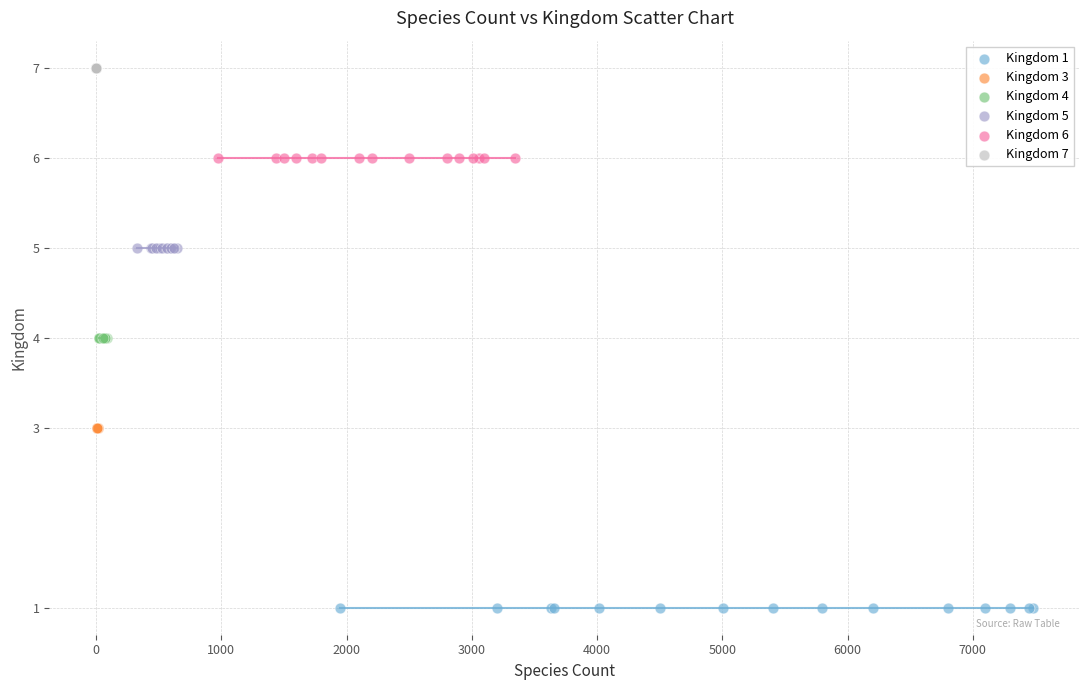

Which series contains the highest Y value?

Kingdom 7